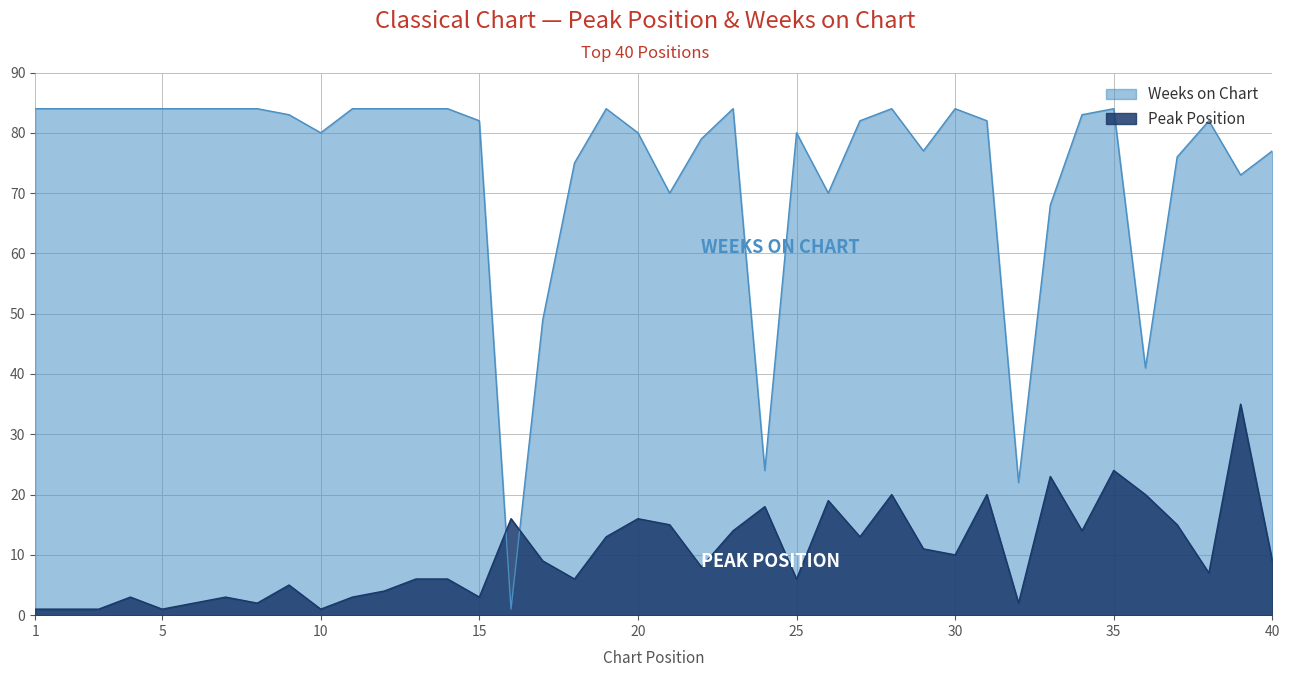

After their last crossing, which series has the higher values: Weeks on Chart or Peak Position?

Weeks on Chart